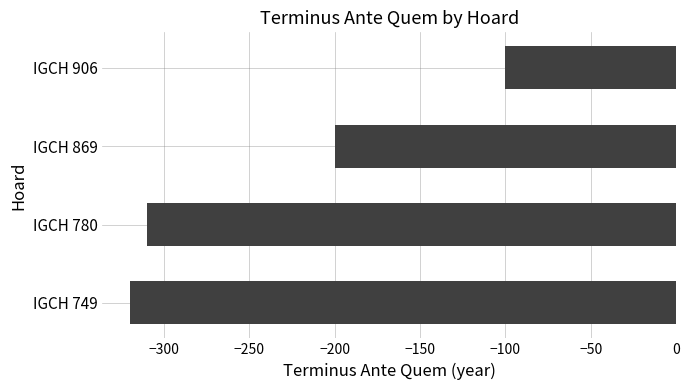

Which has a higher value, IGCH 749 or IGCH 780?

IGCH 780